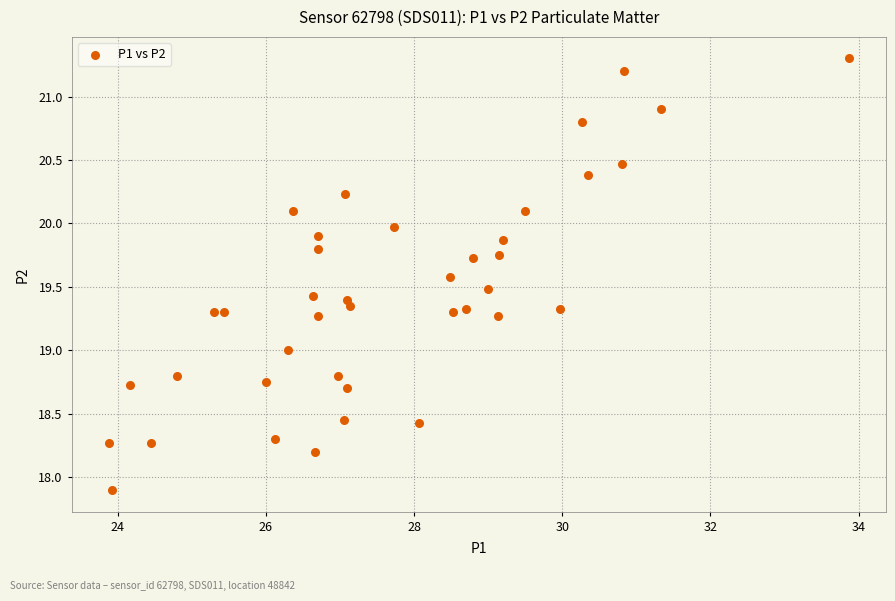

What is the range of Y values (max minus min)?

3.4